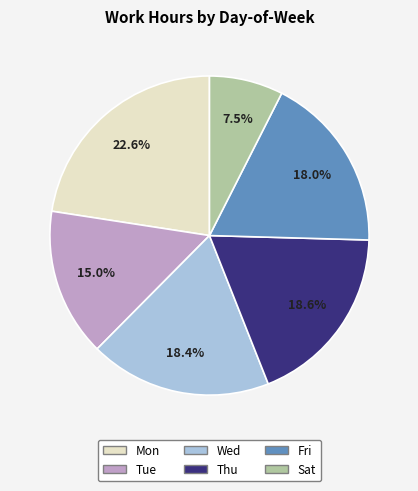

Does any single category account for the majority?

No